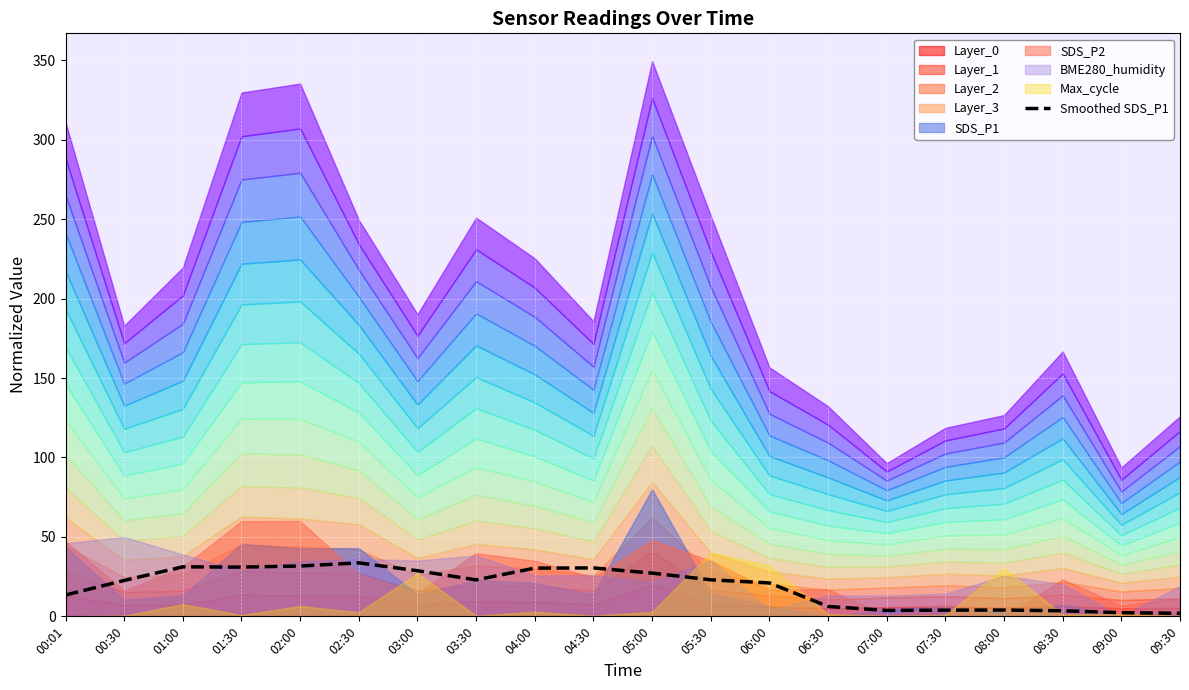

Is it true that the value at 08:30 is 3.5?

True